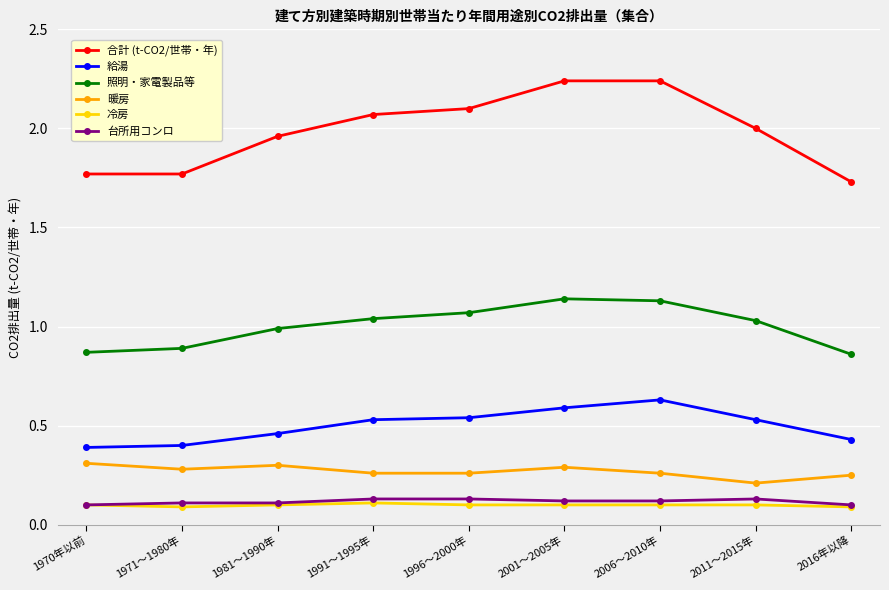

How many 冷房 values are between 0 and 1?

9